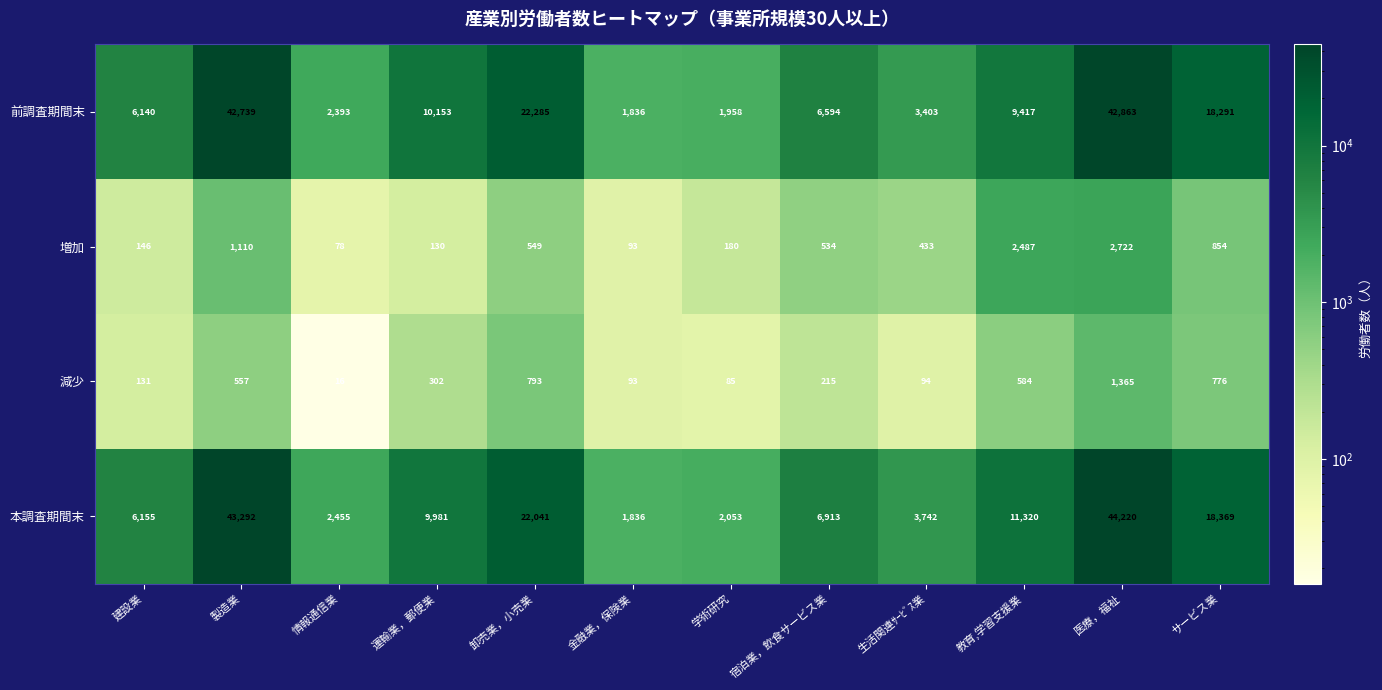

Which label corresponds to the largest value in the chart?

医療，福祉